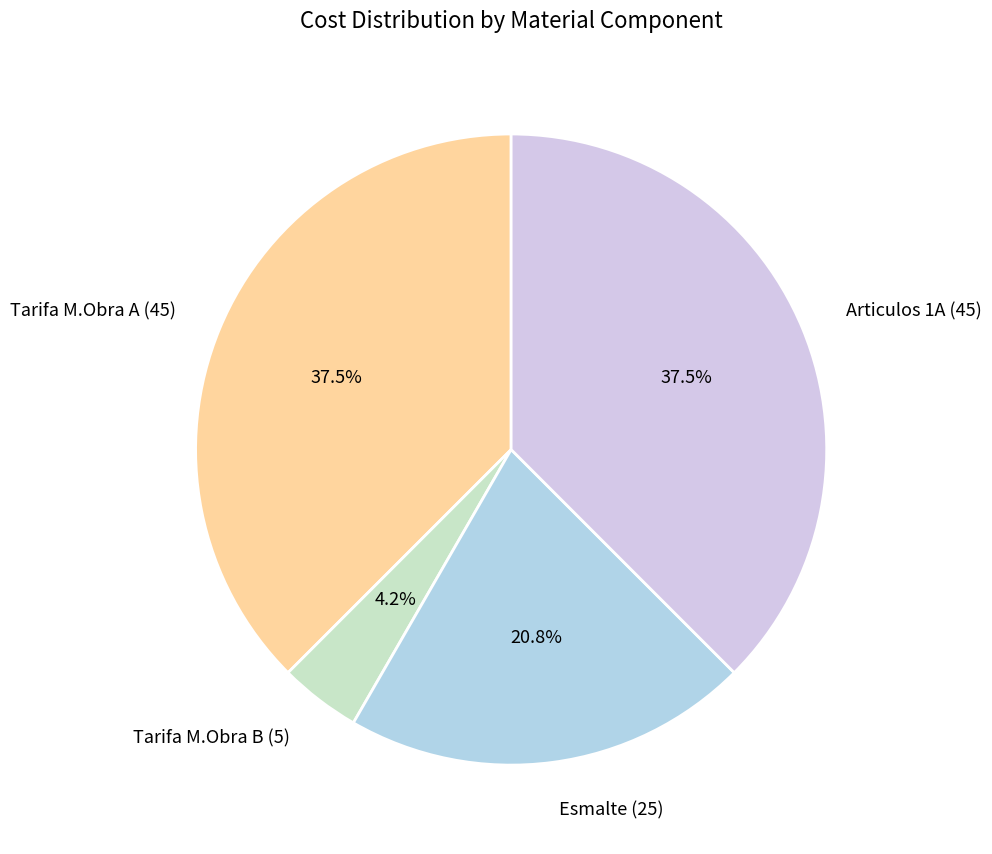

Which category has the smallest portion of the pie?

Tarifa M.Obra B (5)